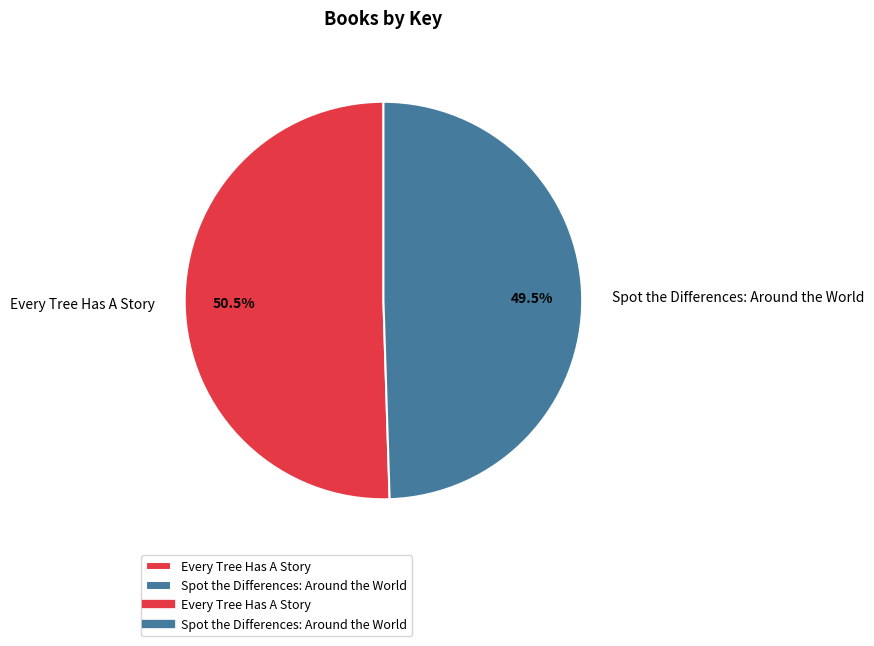

Which category accounts for the majority?

Every Tree Has A Story